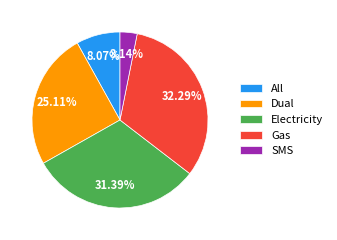

To the nearest percent, what portion does SMS represent?

3%